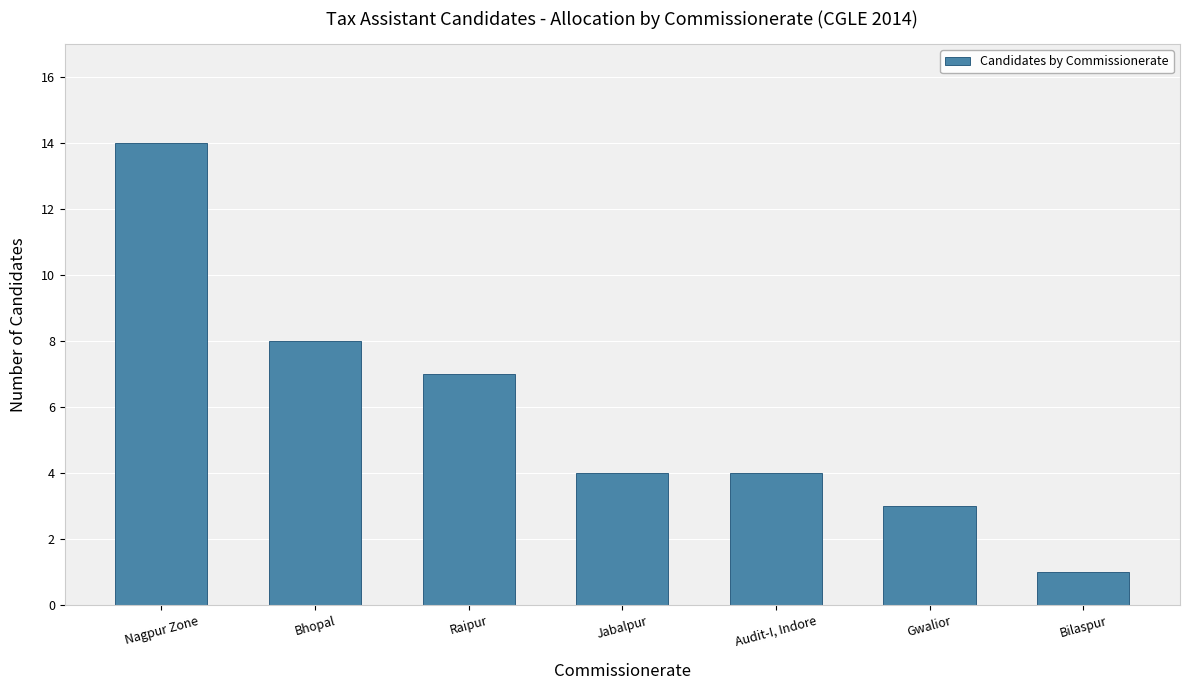

What is the ratio of the value at Audit-I, Indore to the value at Bhopal?

0.5